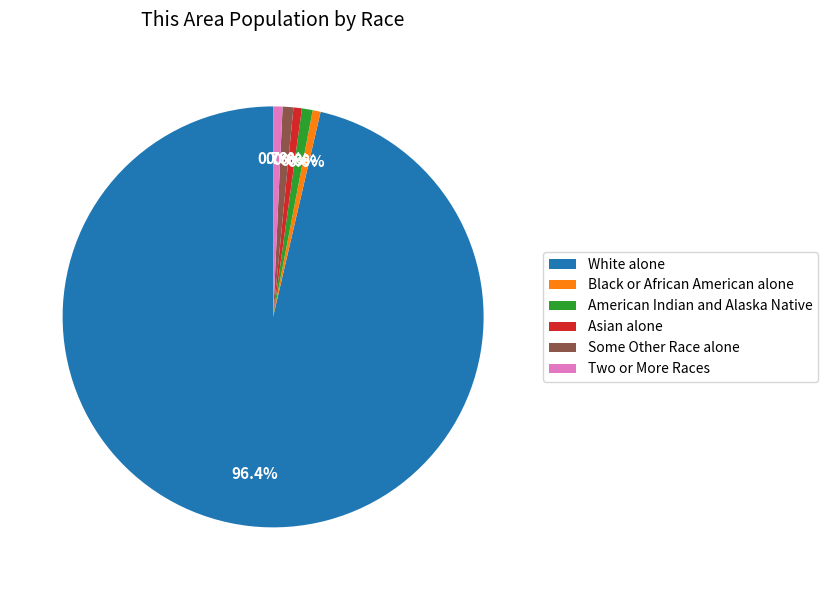

To the nearest percent, what portion does Two or More Races represent?

1%